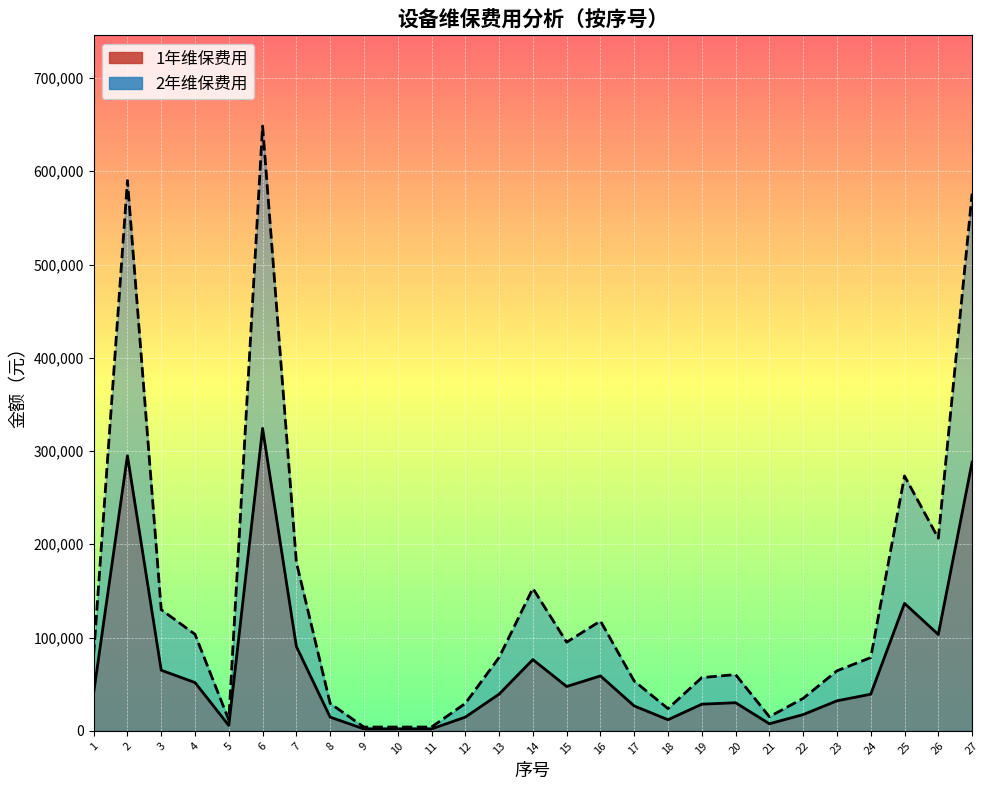

At which label does 1年维保费用 first exceed 39253?

1